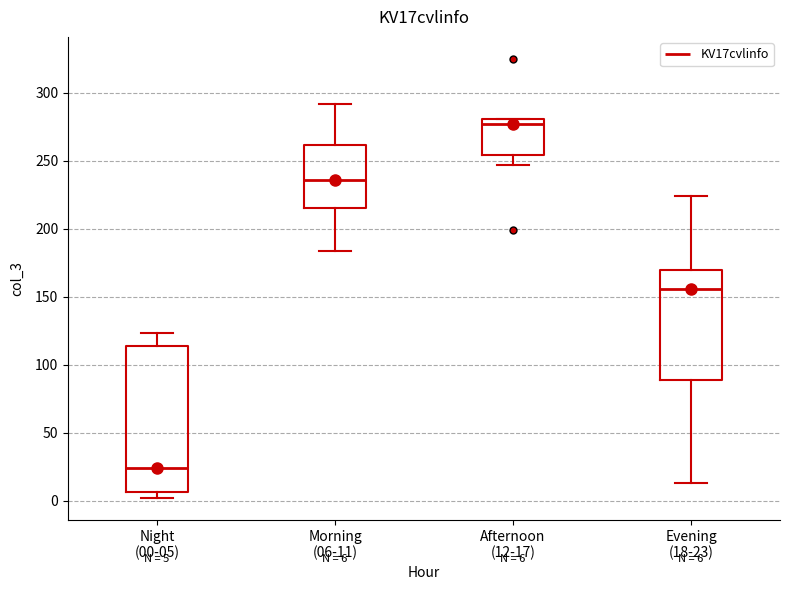

Which box is the tallest, from its lower edge to its upper edge?

Night (00-05)